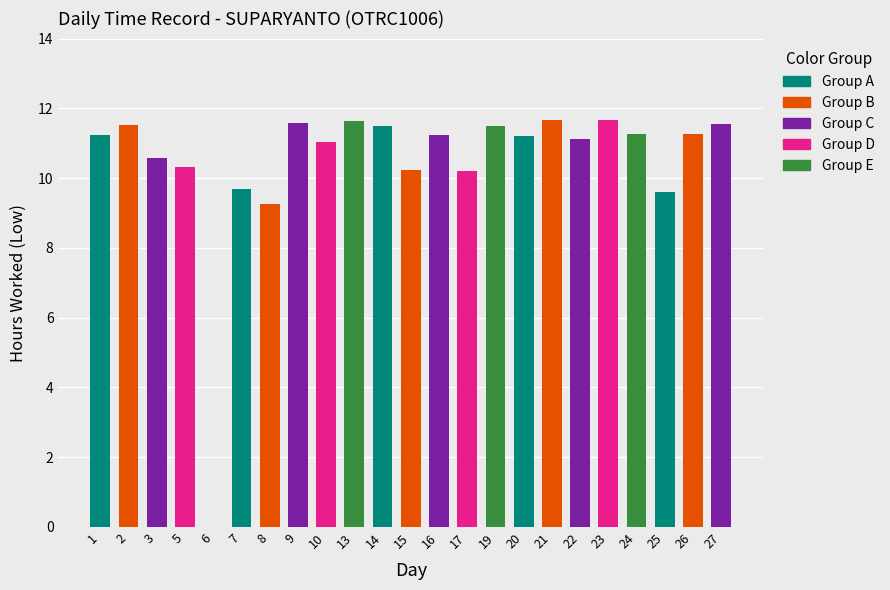

What is the change in value from 3 to 15?

-0.3